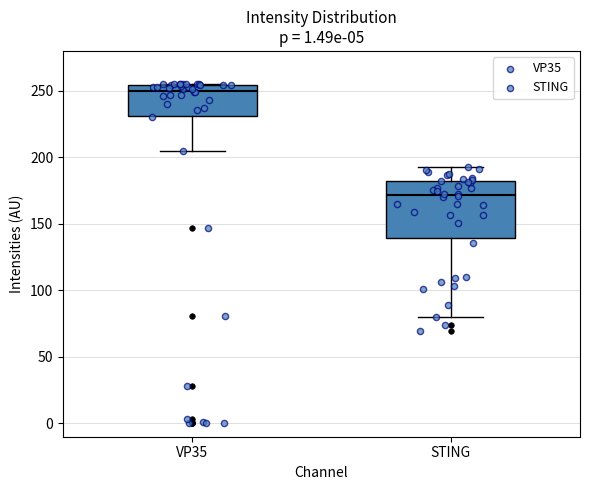

Which box is the tallest, from its lower edge to its upper edge?

STING